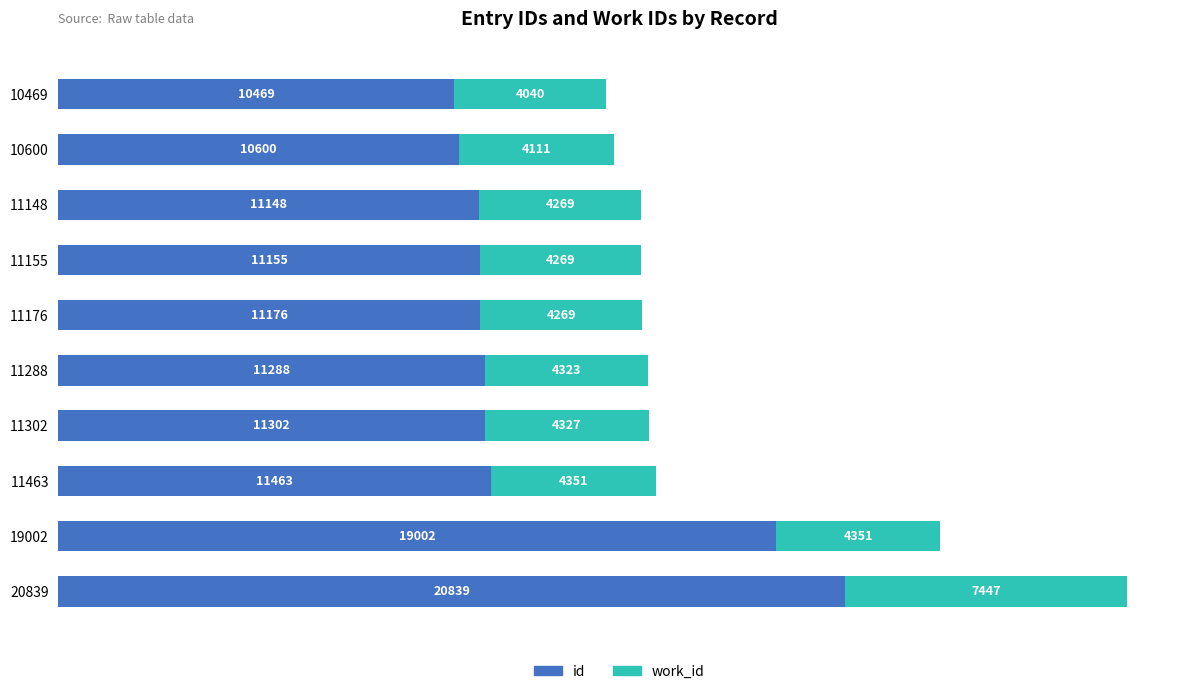

At which category is the sum across all series the highest?

20839